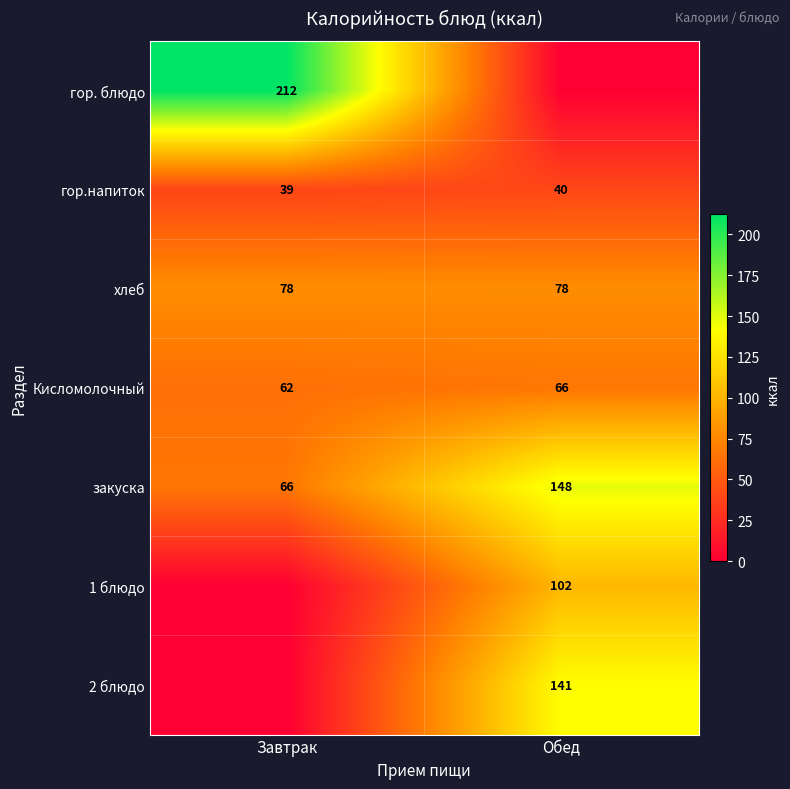

Which category has the highest value in the гор.напиток series?

Обед